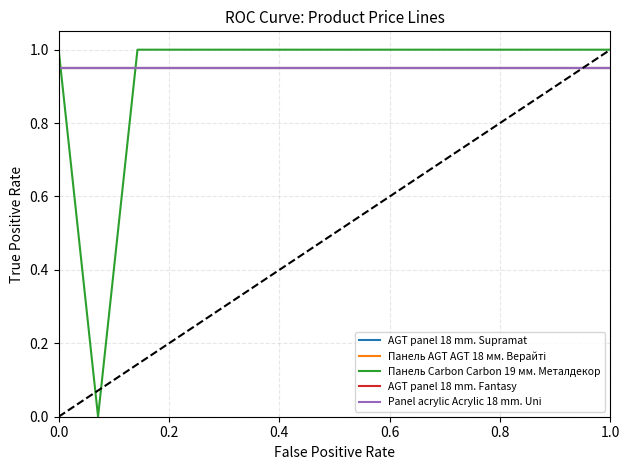

Is this an area chart (filled region under the line)?

No